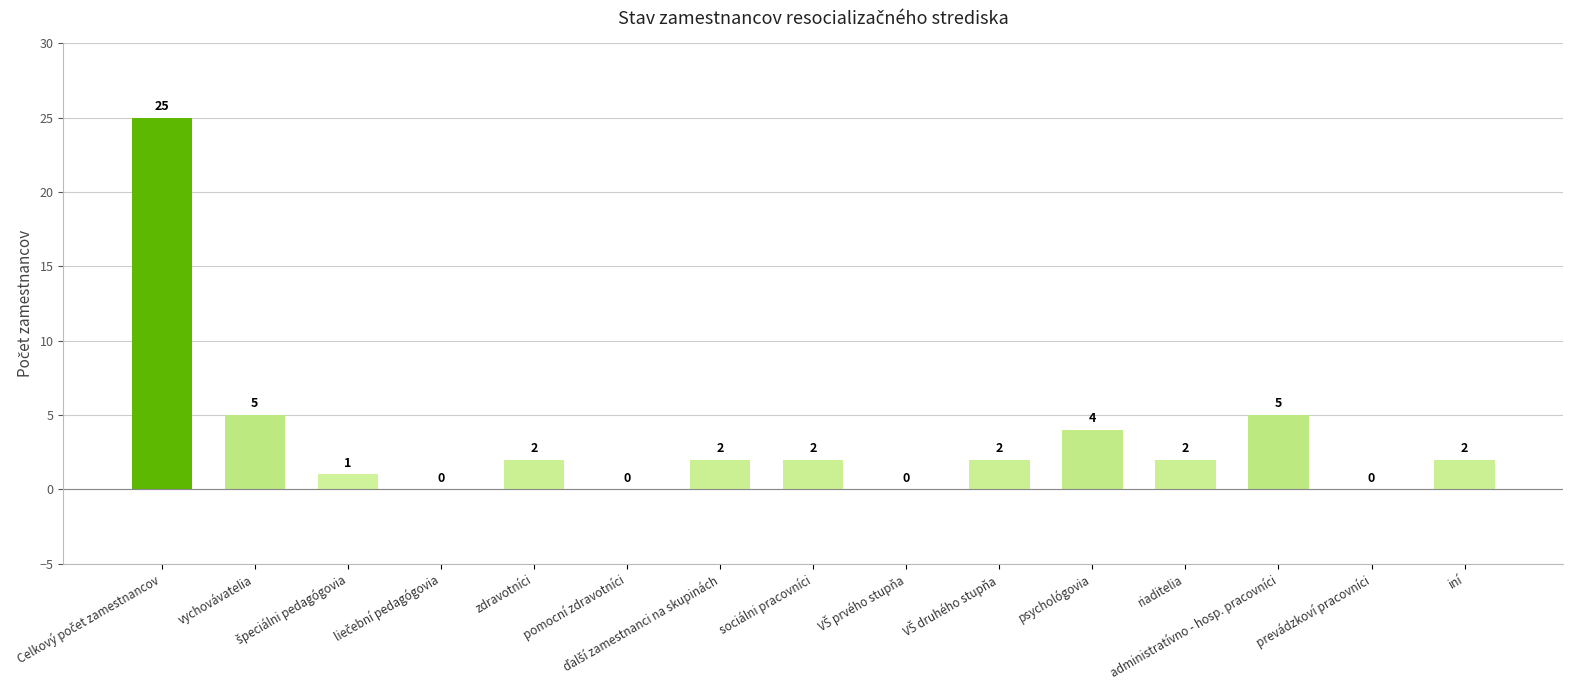

What is the greatest value displayed?

25